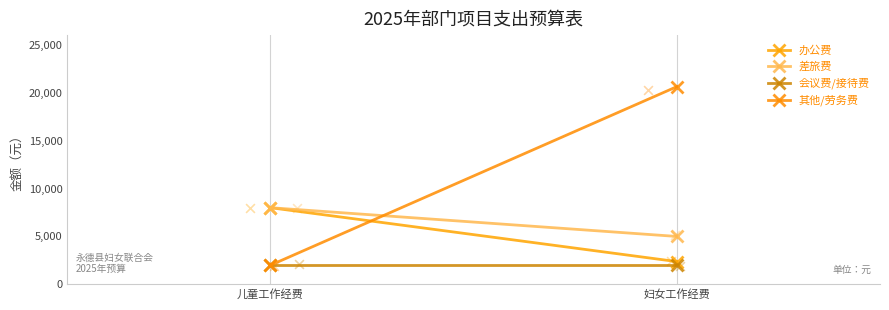

What is the total value across all series at 儿童工作经费?

20000